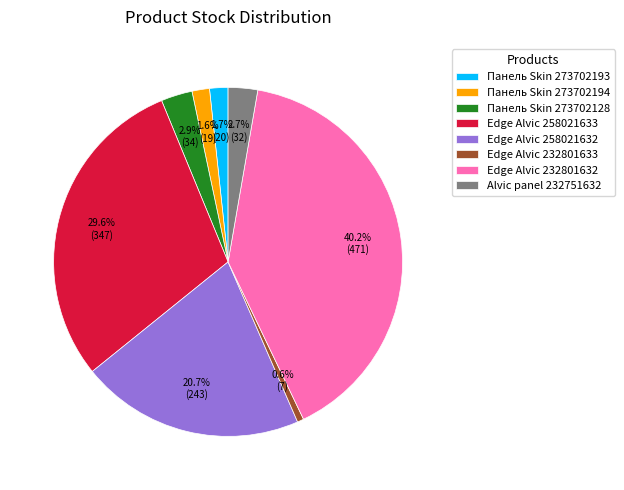

What portion of the pie excludes Панель Skin 273702128?

97.1%